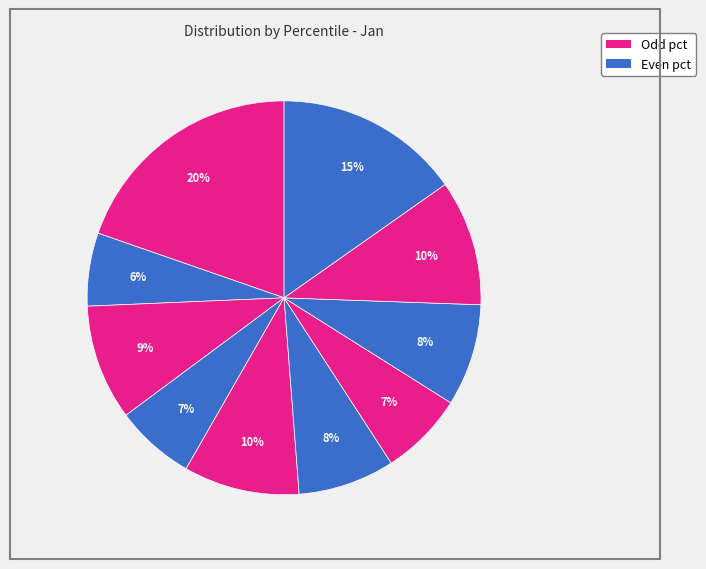

How many slices are in this pie chart?

10